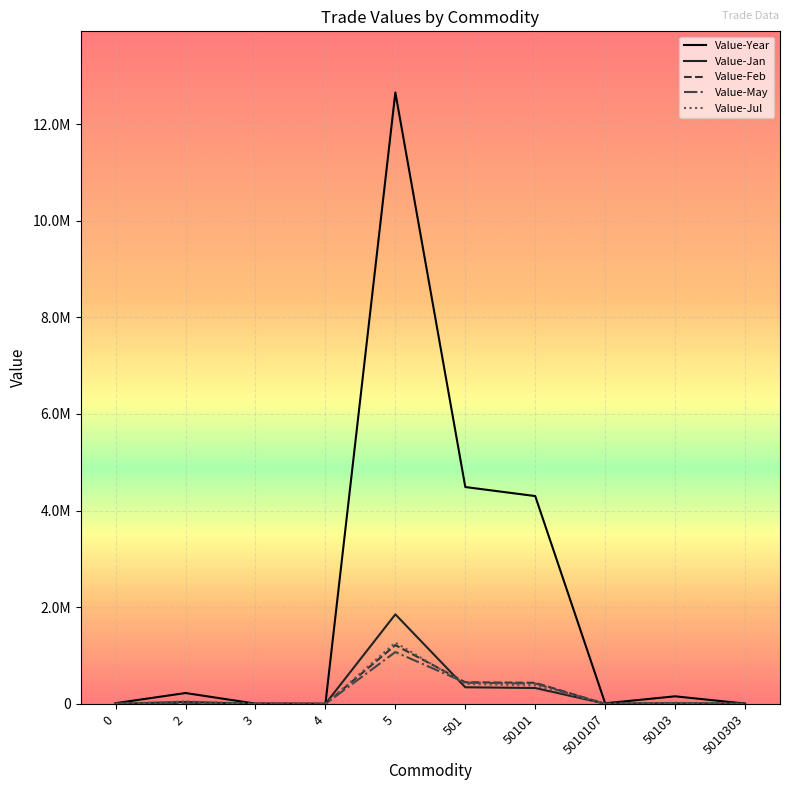

Does the chart display data point markers on the line(s)?

No